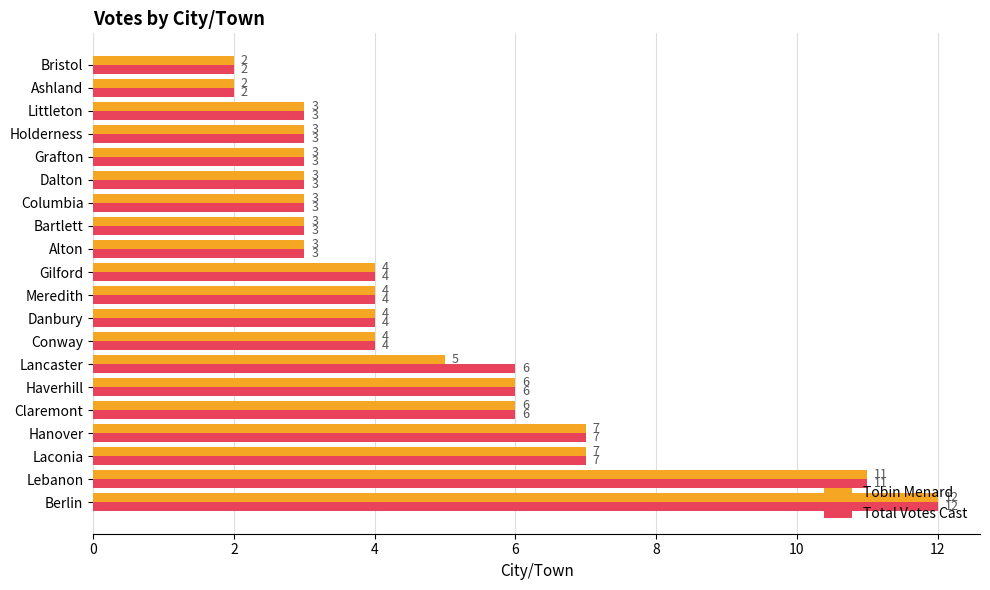

What is the minimum value for Tobin Menard?

2